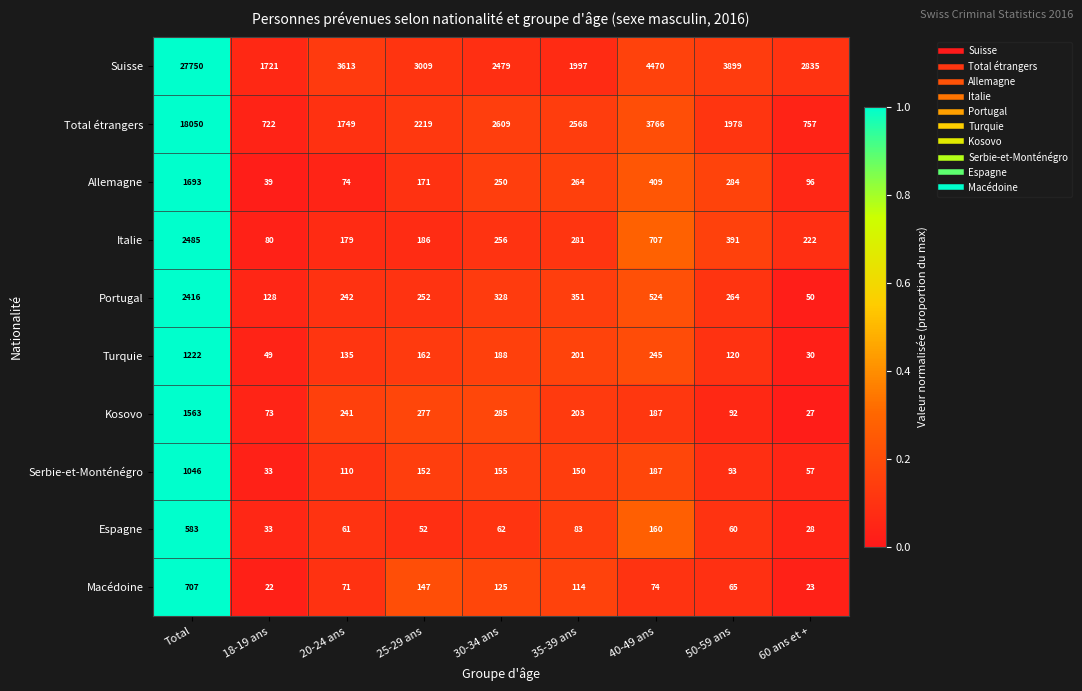

Which series changed the most between 18-19 ans and 60 ans et +?

Suisse